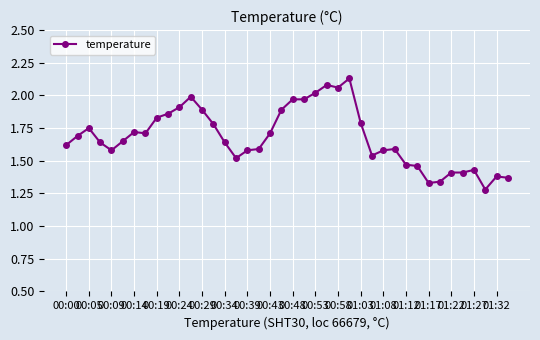

True or false: the data has more than 0 interior local peaks.

True